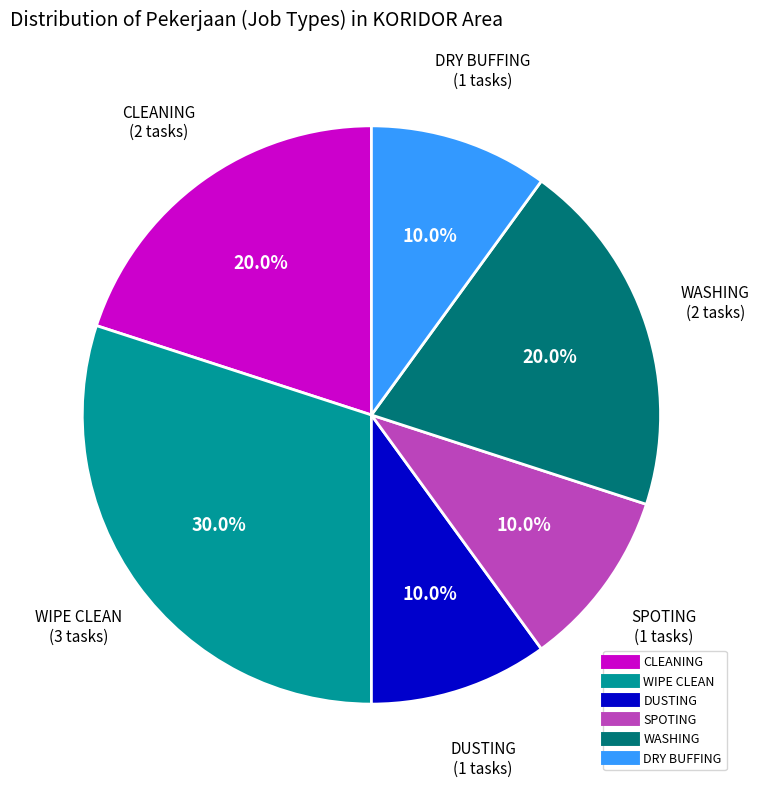

Is there any slice that represents more than half of the pie?

No